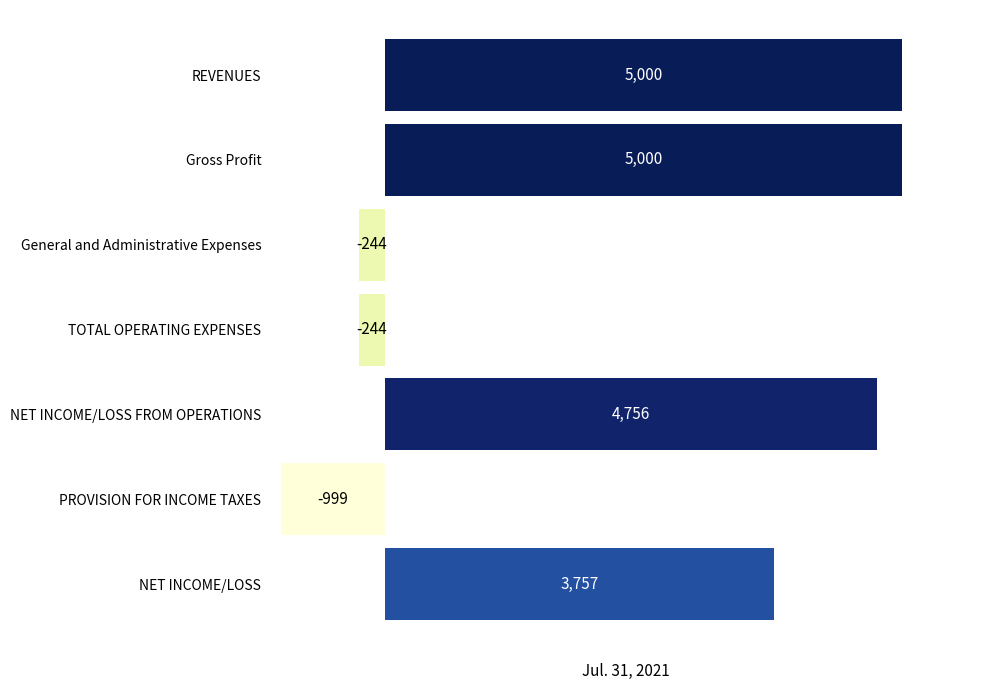

At which label is the value closest to 2000?

NET INCOME/LOSS